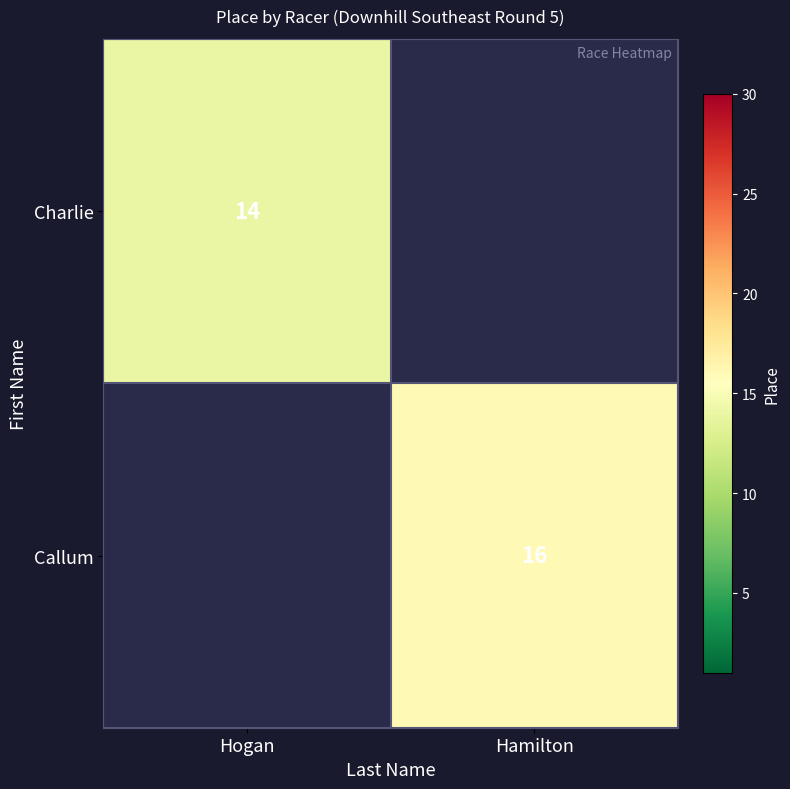

Which label corresponds to the largest value in the chart?

Hamilton